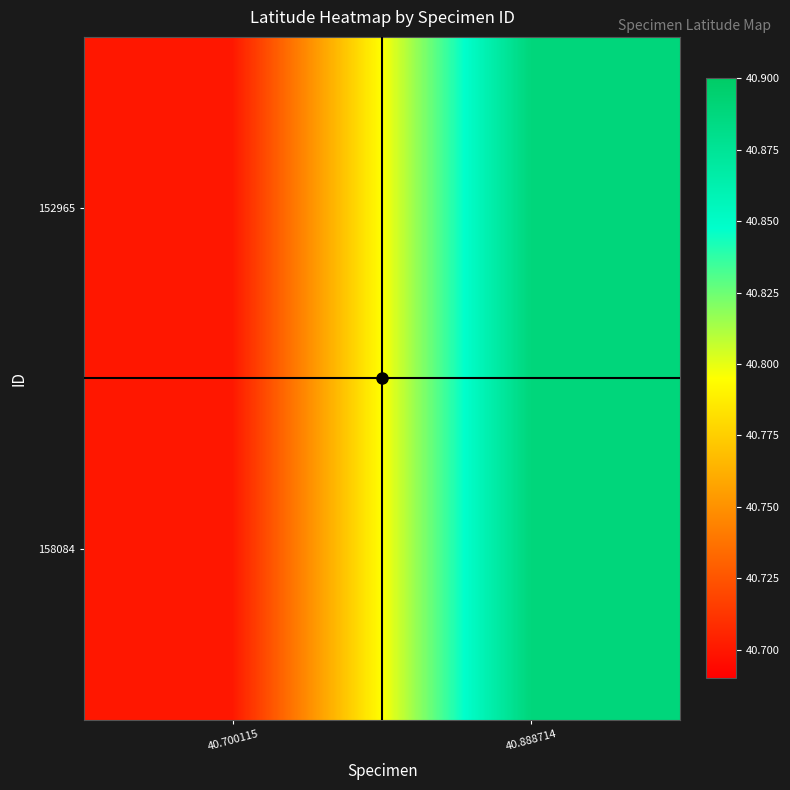

Reading left to right, transcribe all the data shown in this chart.

152965: 40.700115=40.7	40.888714=40.9
158084: 40.700115=40.7	40.888714=40.9